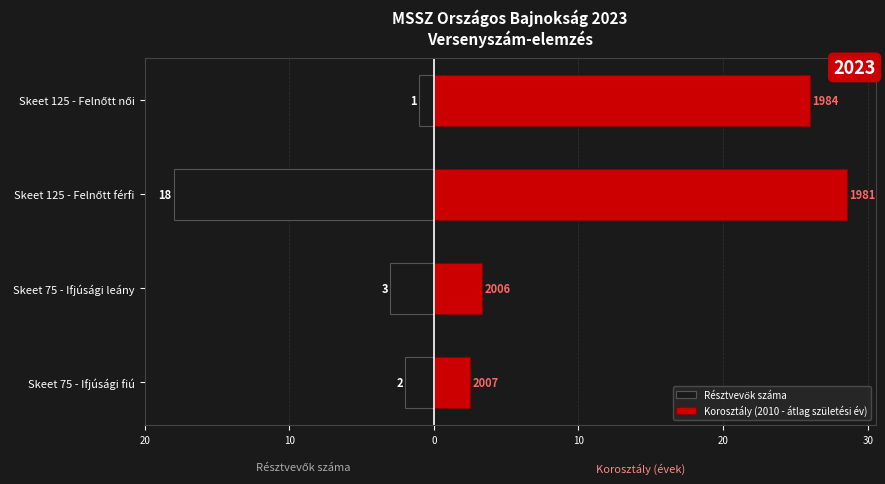

How many series are shown in this chart?

2